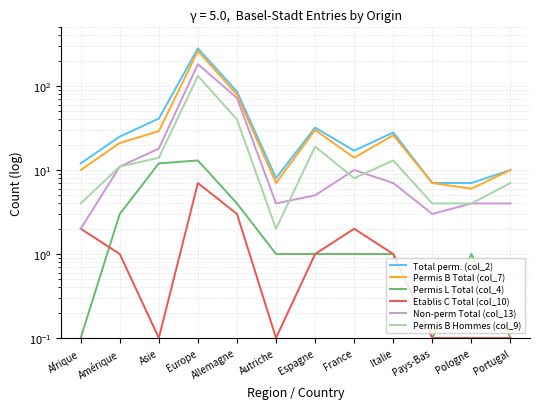

What is the total value across all series at Portugal?

31.2